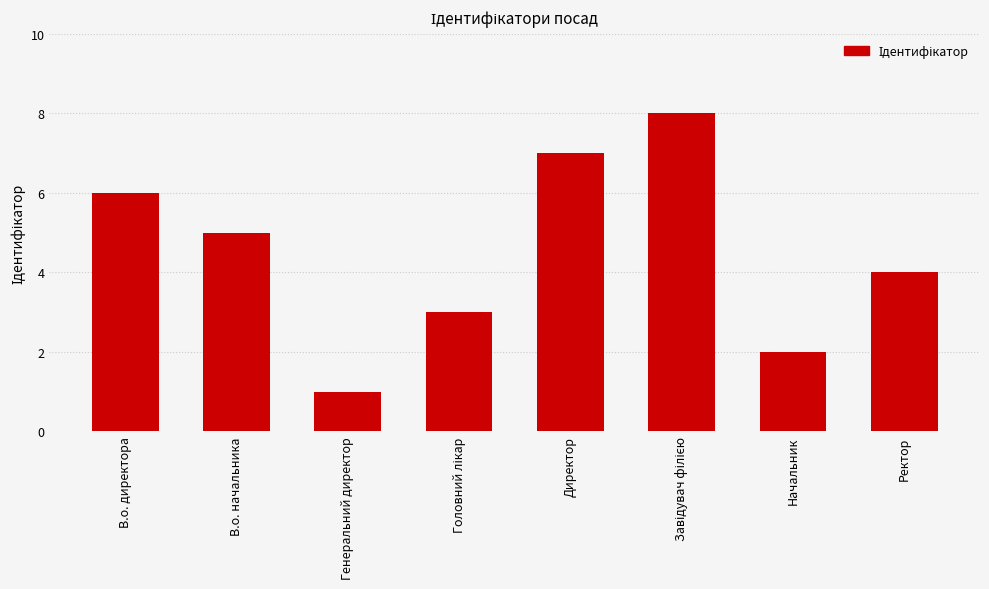

What is the maximum value shown in the chart?

8